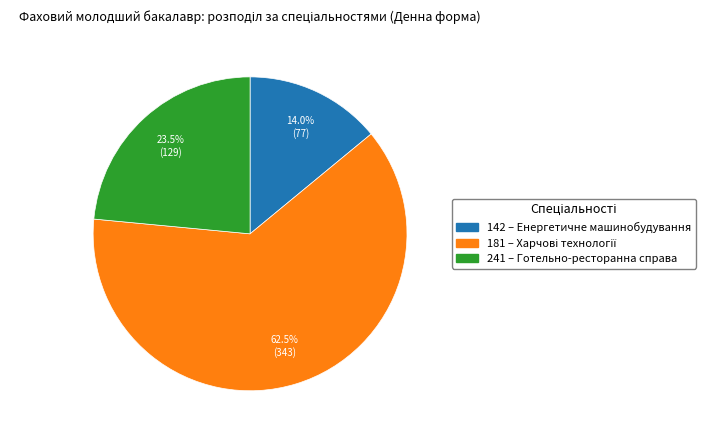

Is 181 the majority of the pie?

Yes